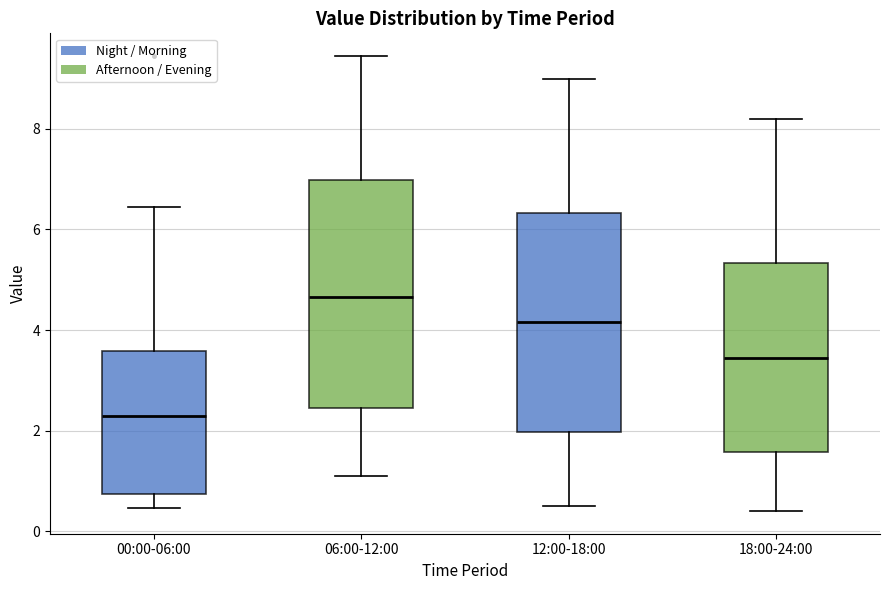

Where is the upper edge of the box for 12:00-18:00 on the y-axis? The values are not printed on the chart, so give them approximately, as read against the axis.

6.4